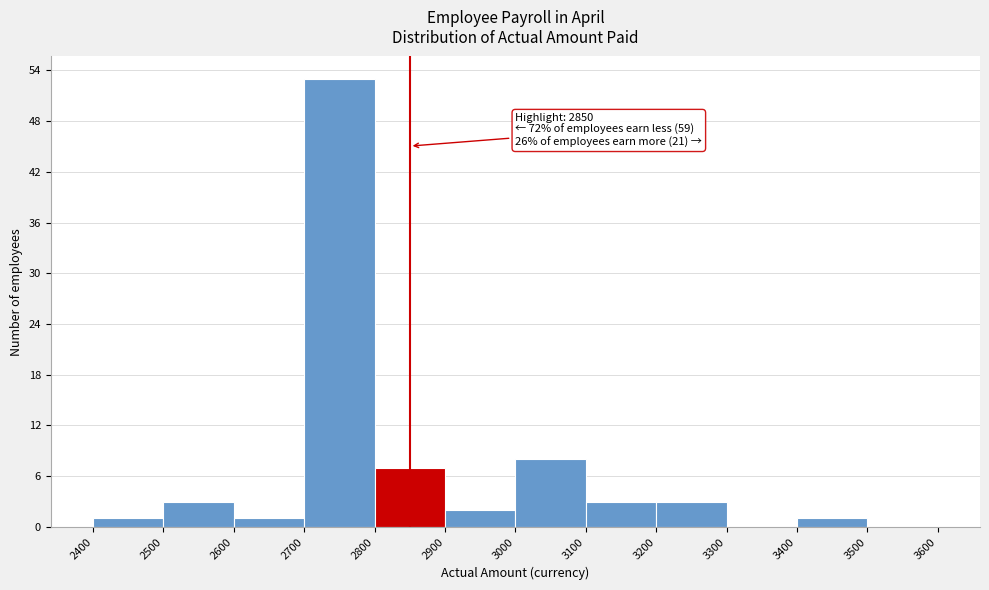

Which range on the x-axis has the tallest bar?

2700 to 2800